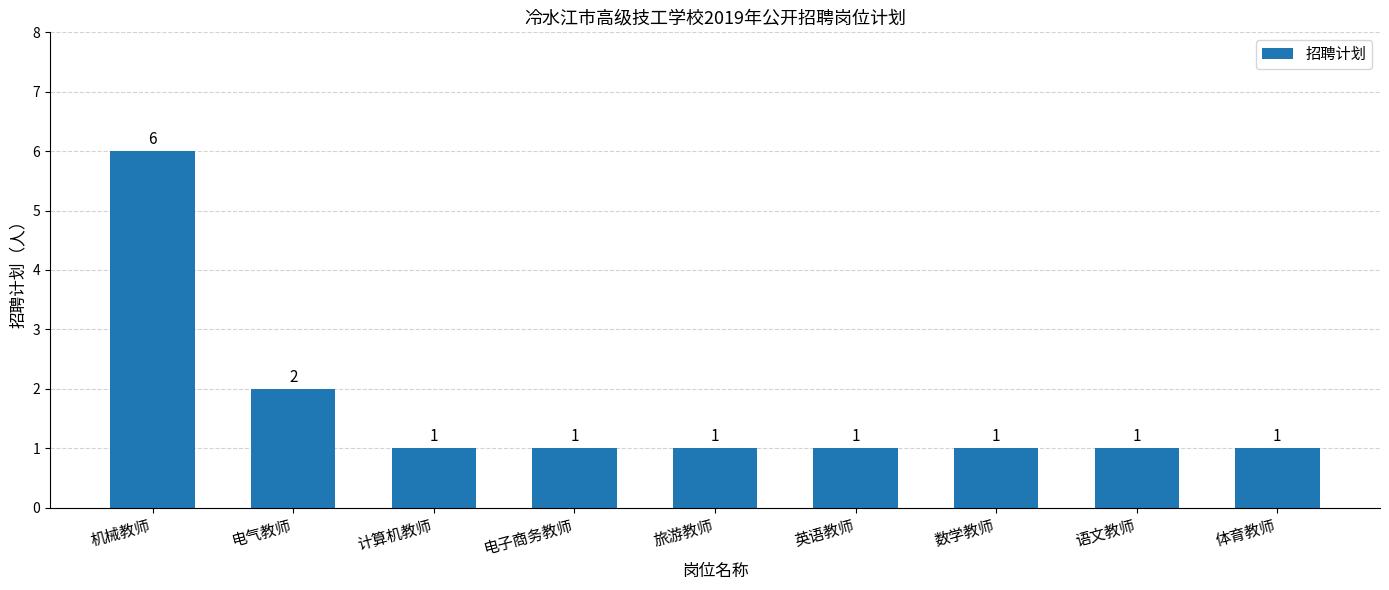

Reading left to right, list all the values displayed in this chart.

机械教师=6	电气教师=2	计算机教师=1	电子商务教师=1	旅游教师=1	英语教师=1	数学教师=1	语文教师=1	体育教师=1